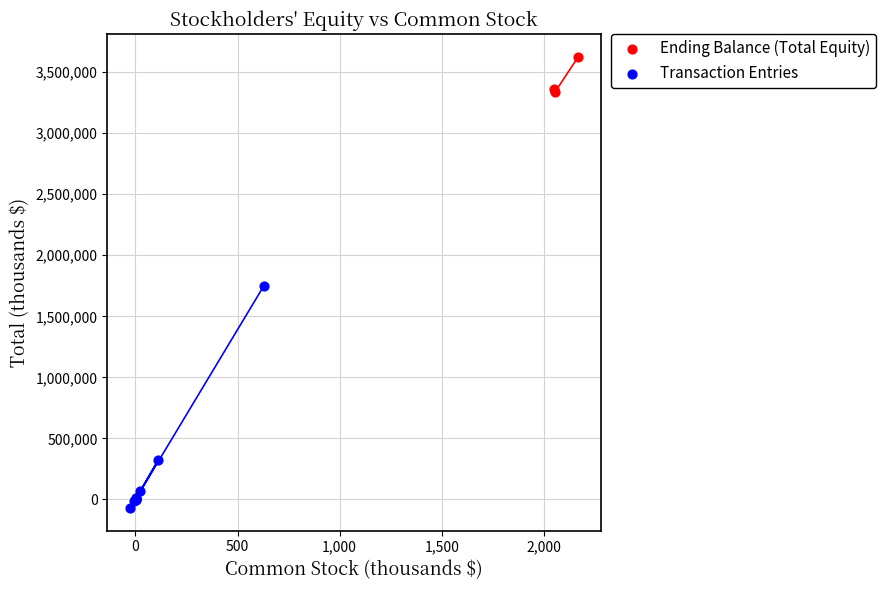

Which series contains the lowest Y value?

Transaction Entries